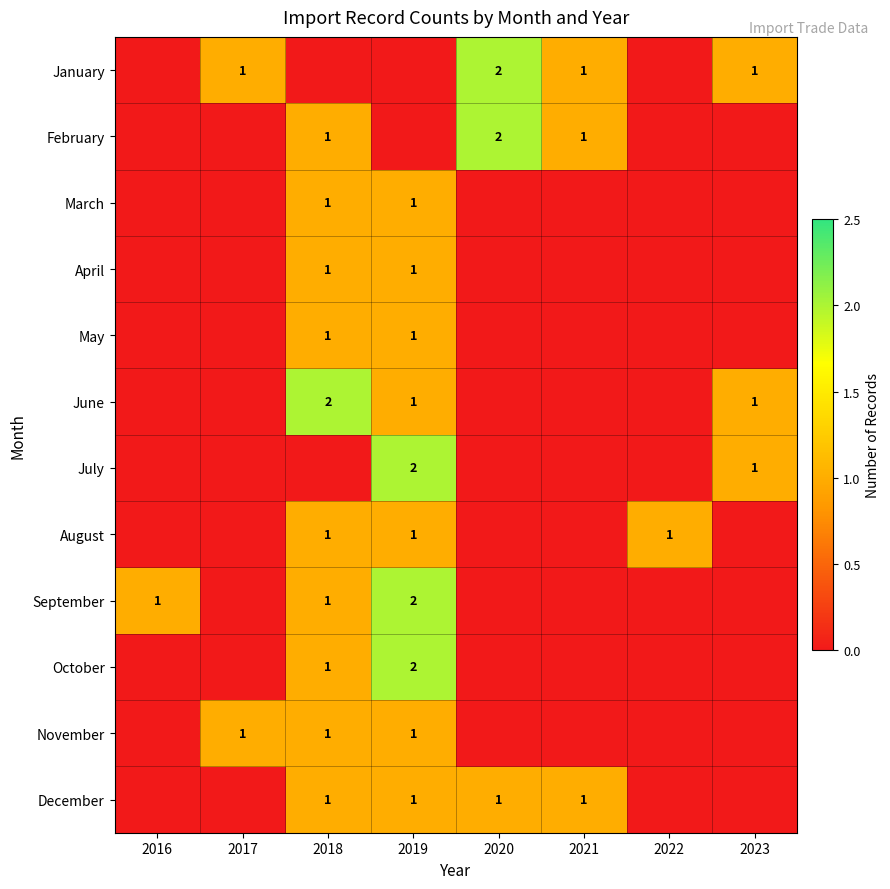

True or false: December has a value of 1 at 2019.

True